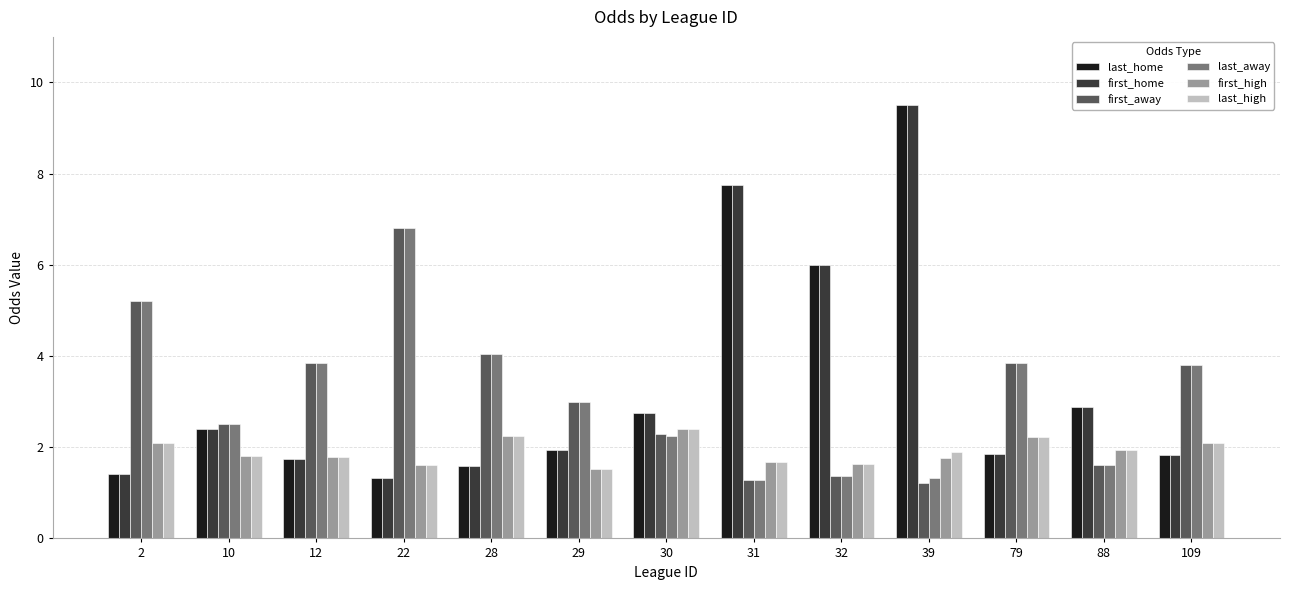

What is the average value of the first_away series?

3.1